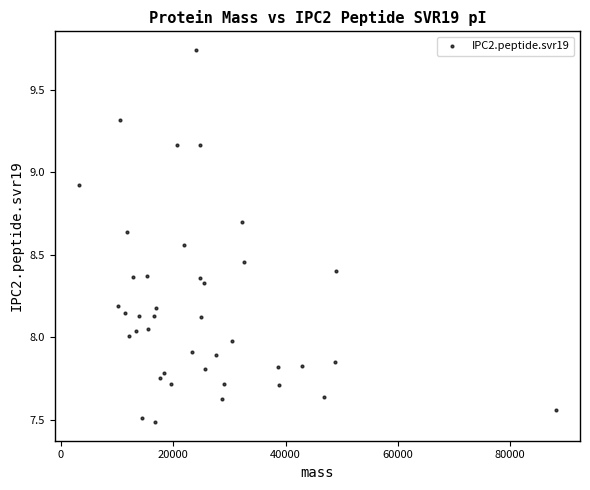

What is the range of X values (max minus min)?

84967.2